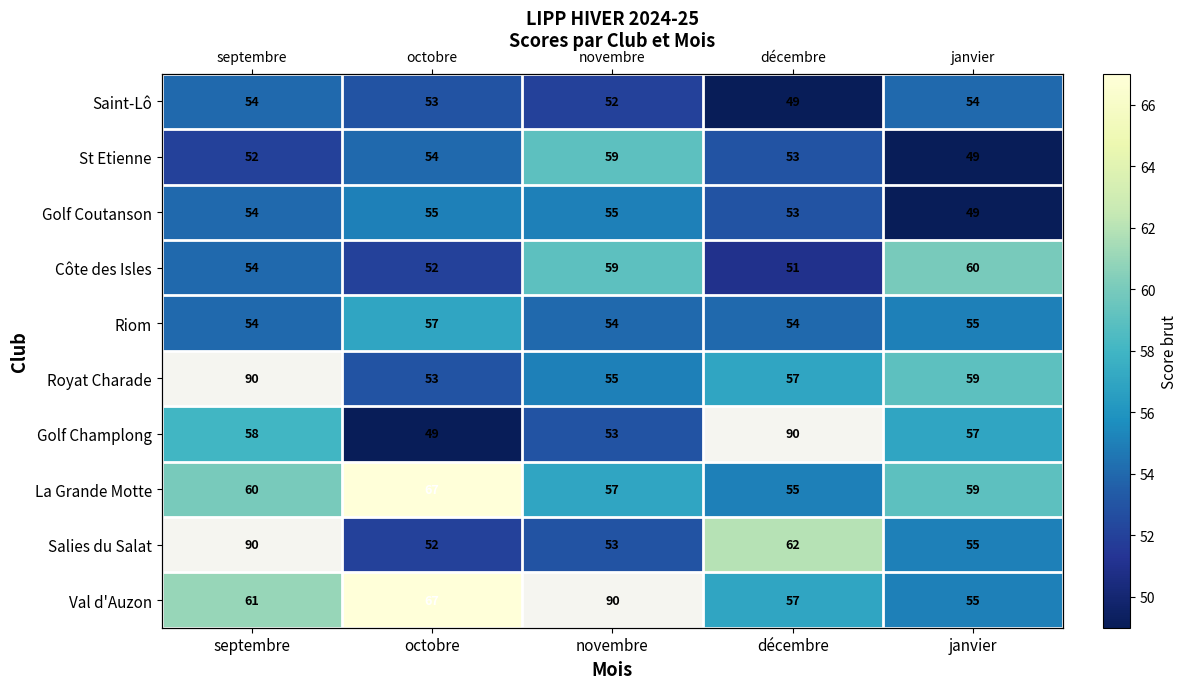

At which label does Côte des Isles reach its peak?

janvier